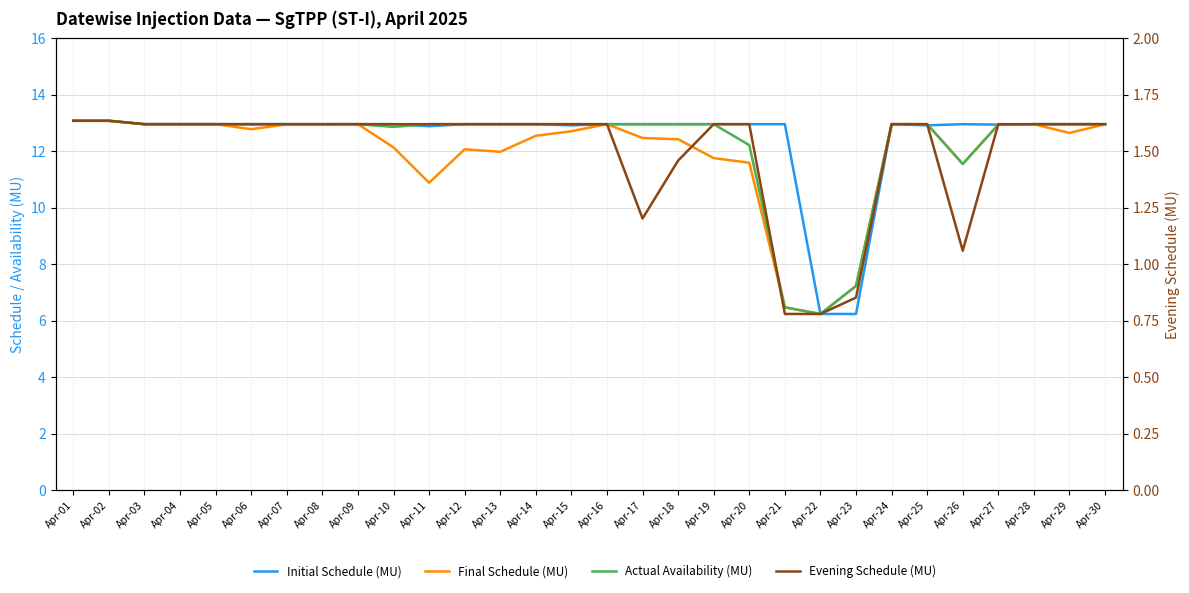

Which series has the widest spread of values?

Initial Schedule (MU)